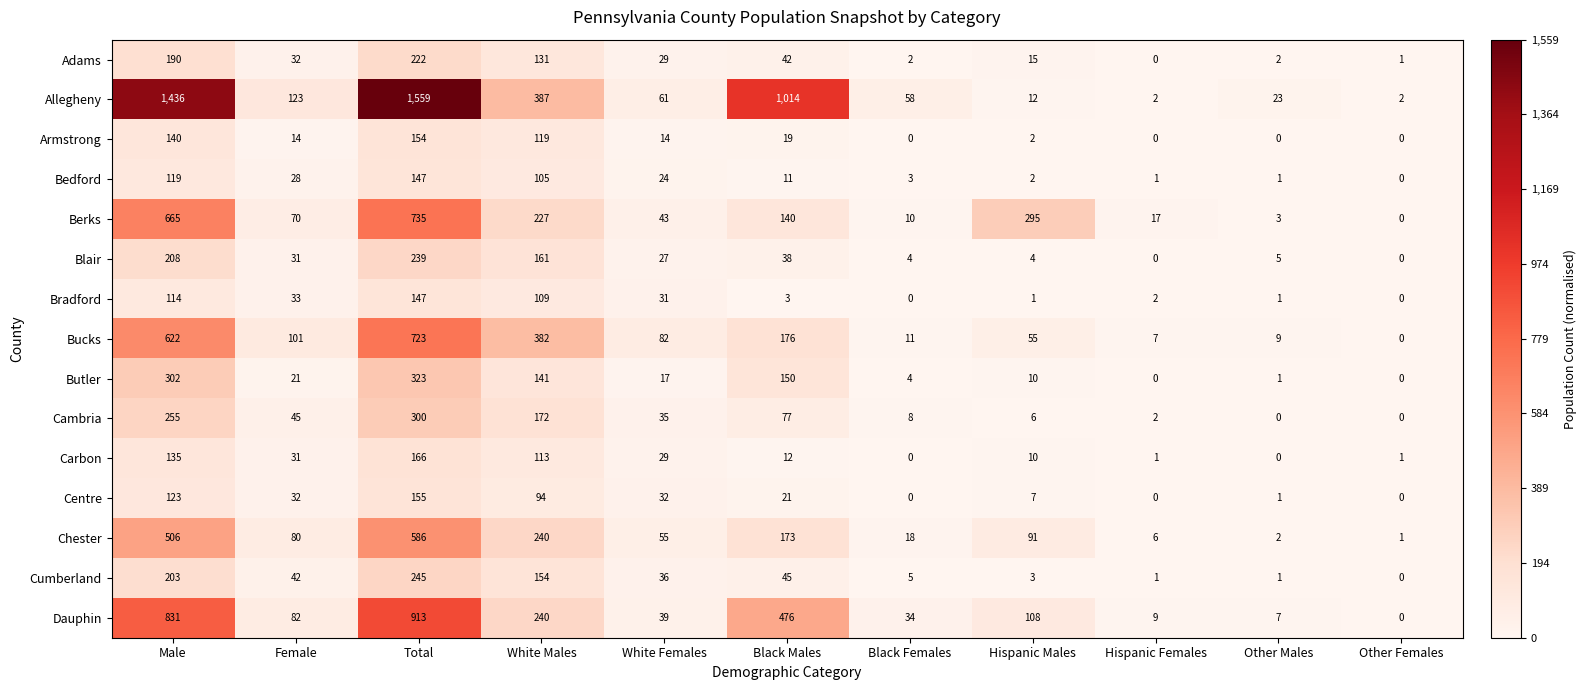

What is the sum of the Bucks values at Female and Other Females?

101